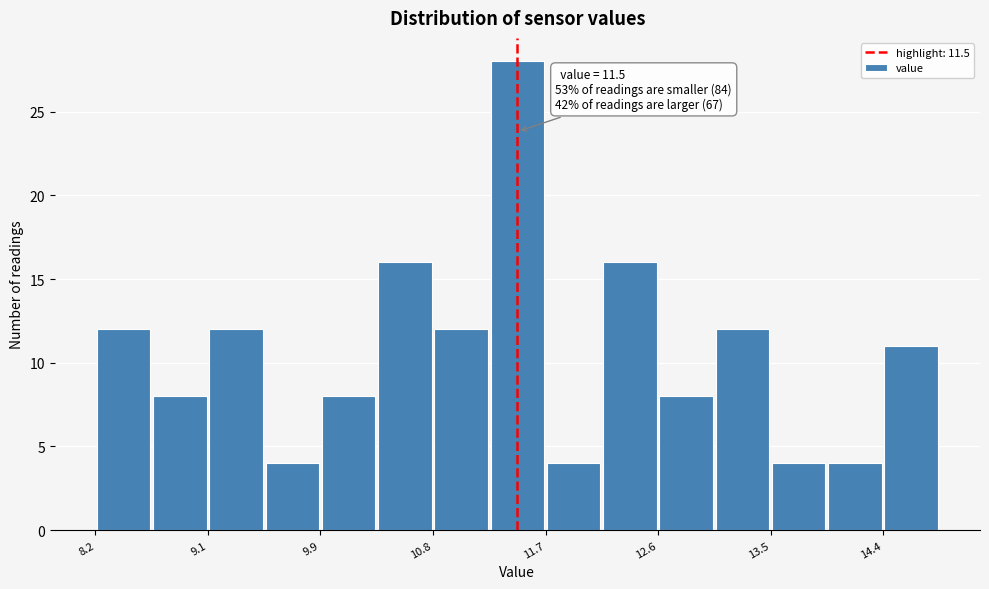

Which range on the x-axis has the tallest bar?

11.3 to 11.7